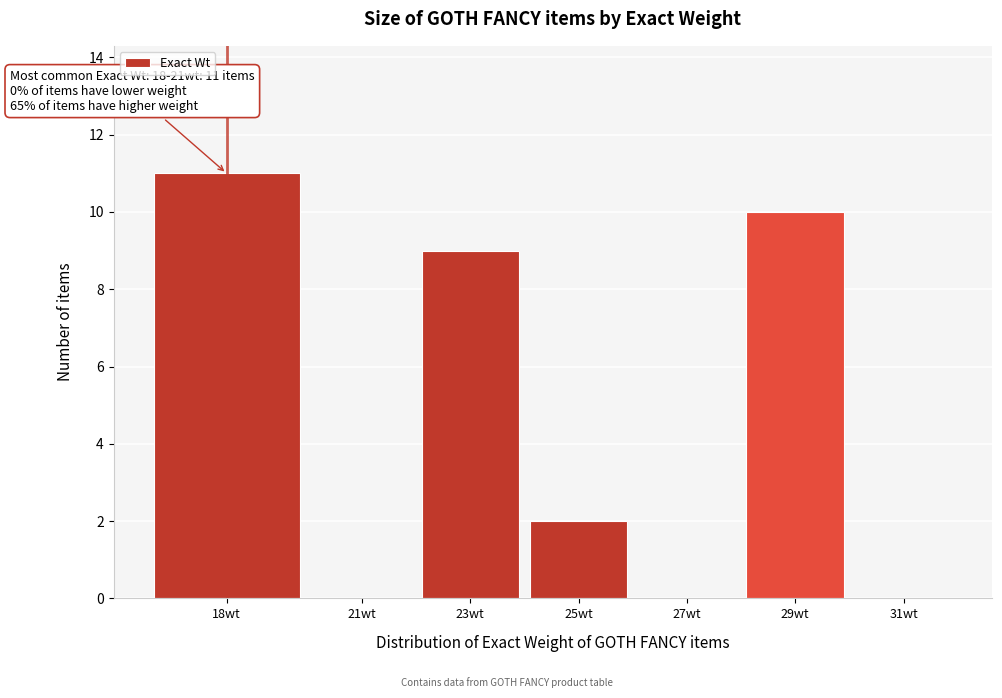

Reading left to right, list all the values displayed in this chart.

18wt=11	21wt=0	23wt=9	25wt=2	27wt=0	29wt=10	31wt=0